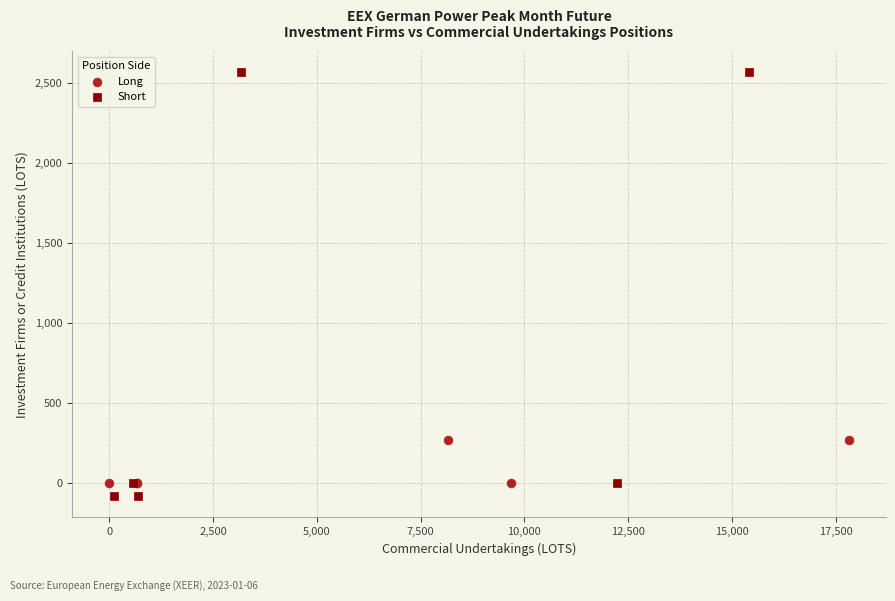

Which series reaches the maximum Y coordinate?

Short